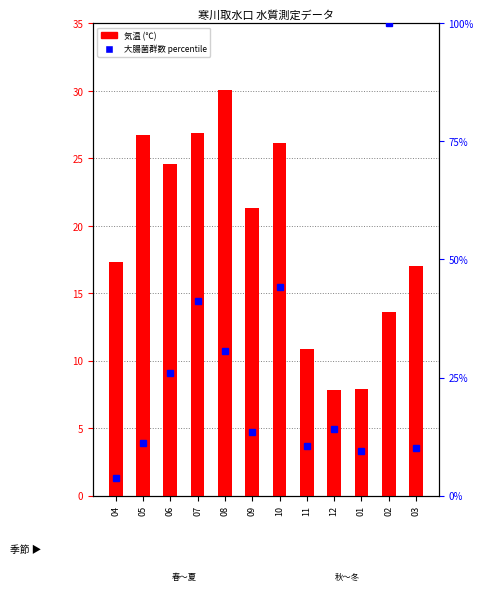

Which category has the highest value across all series?

02